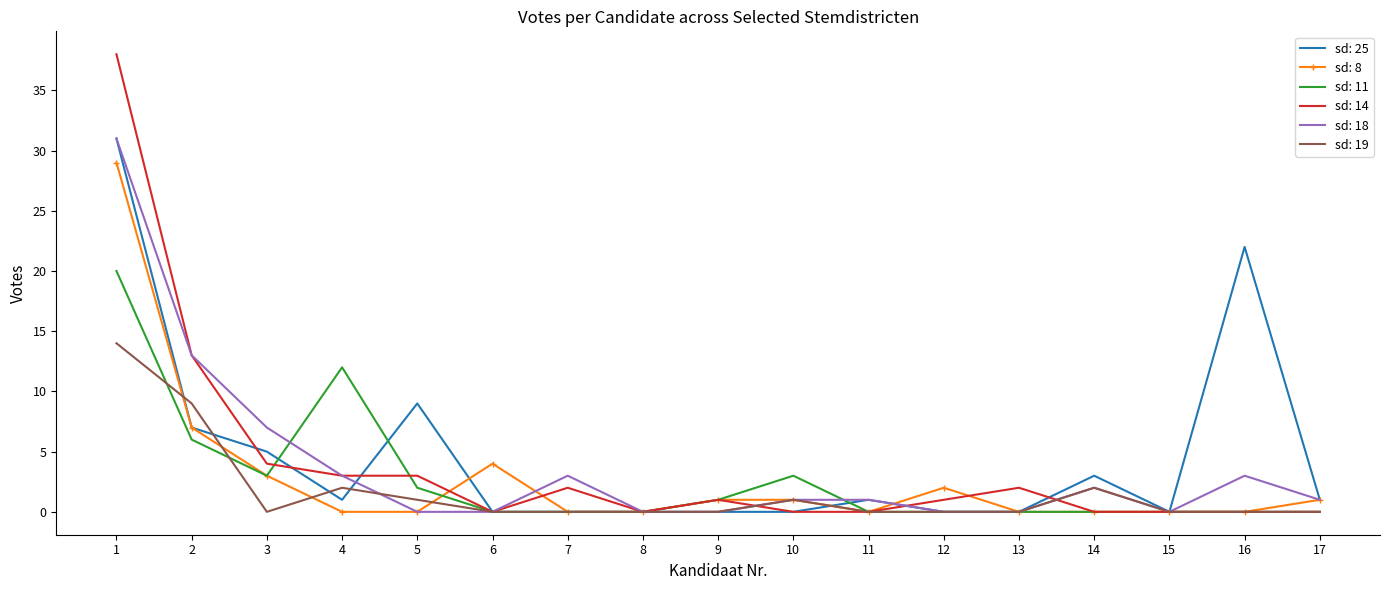

Which series has the largest range (max minus min)?

sd: 14